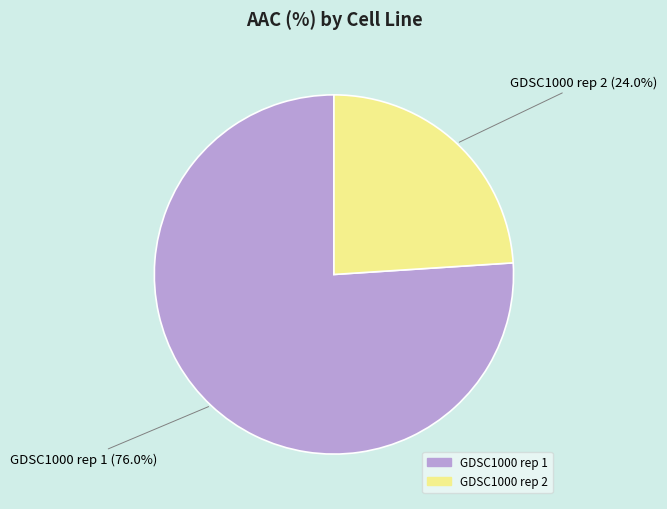

To the nearest percent, what is the difference between the GDSC1000 rep 2 and GDSC1000 rep 1 slice percentages?

52%